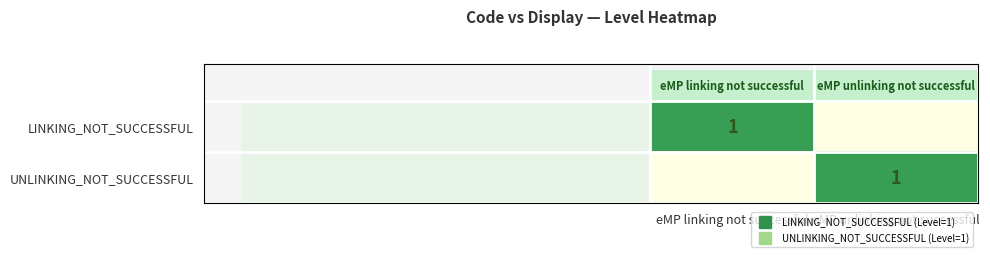

Is the value of UNLINKING_NOT_SUCCESSFUL at eMP linking not successful greater than the value of LINKING_NOT_SUCCESSFUL at eMP linking not successful?

No